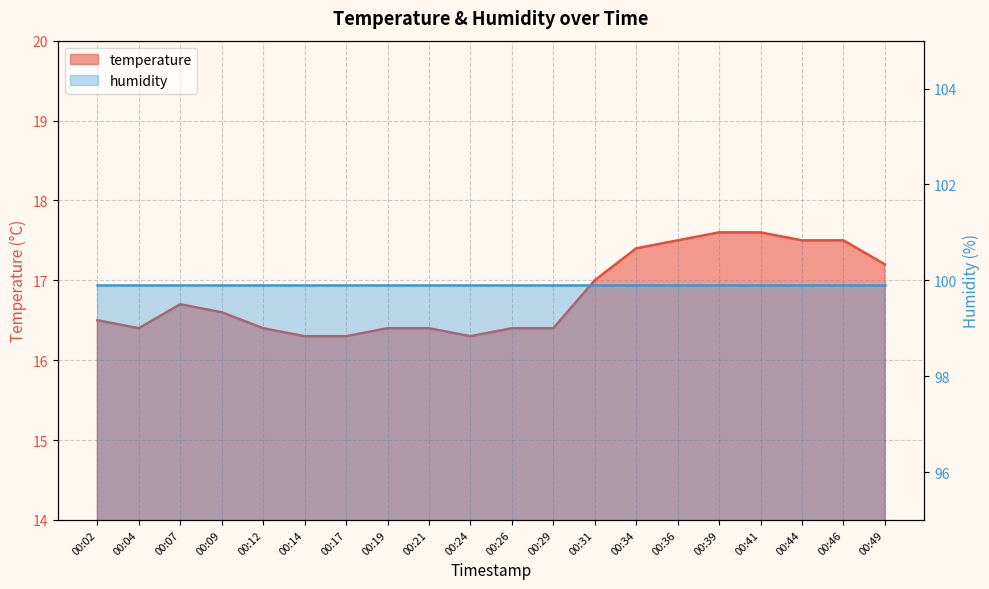

What is the difference between the values at 00:49 and 00:39?

0.4